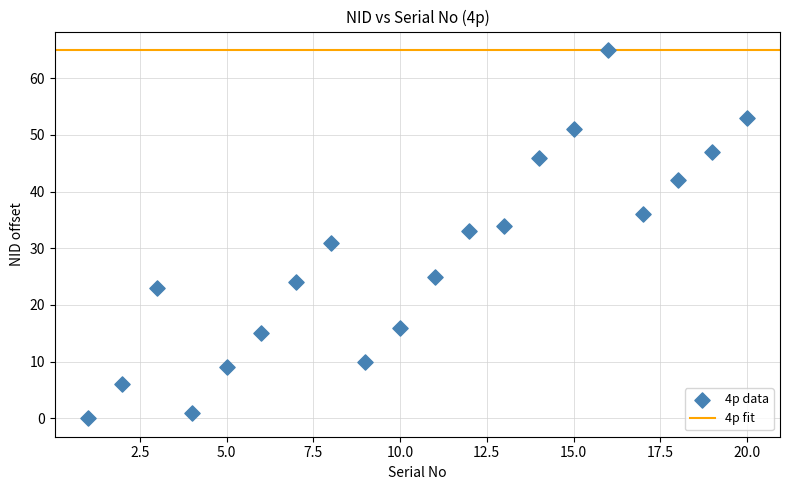

List the coordinates of all points as (Y, X) pairs, reading left to right.

(0, 1)  (6, 2)  (23, 3)  (1, 4)  (9, 5)  (15, 6)  (24, 7)  (31, 8)  (10, 9)  (16, 10)  (25, 11)  (33, 12)  (34, 13)  (46, 14)  (51, 15)  (65, 16)  (36, 17)  (42, 18)  (47, 19)  (53, 20)